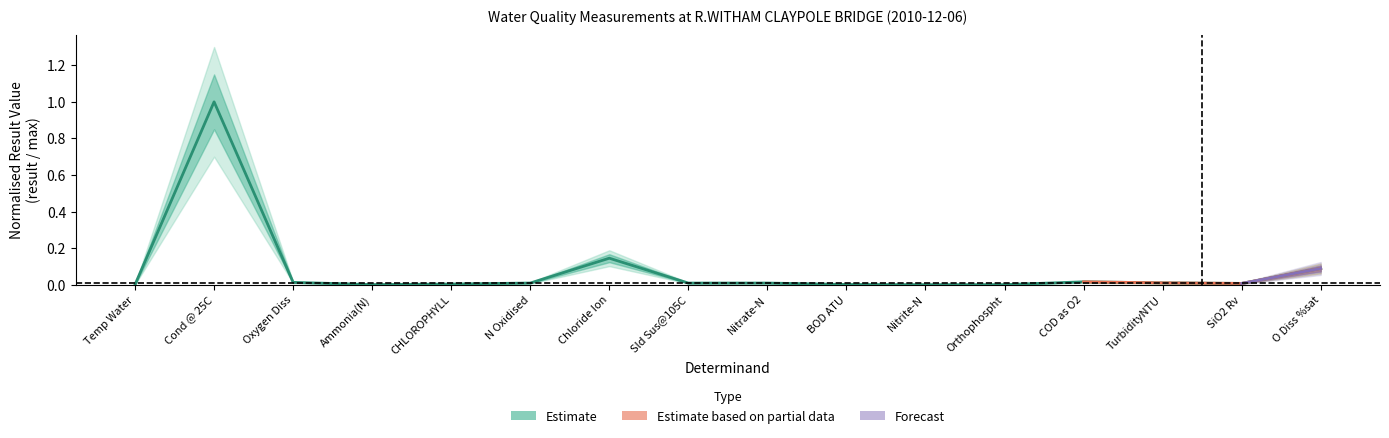

Does the chart have visible grid lines?

No